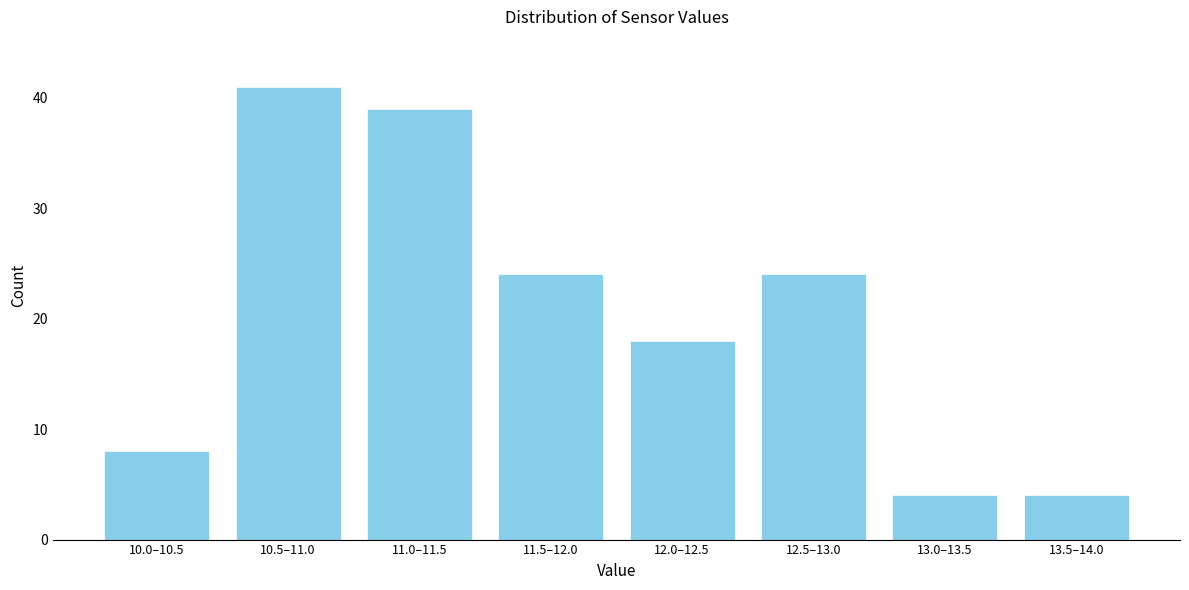

Reading left to right, transcribe all the data shown in this chart.

8	41	39	24	18	24	4	4